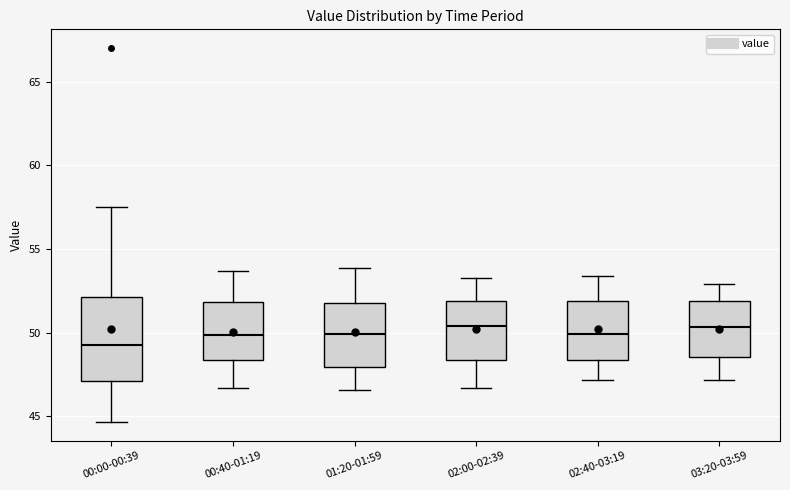

Where does the median line of the box for 01:20-01:59 sit on the y-axis? The values are not printed on the chart, so give them approximately, as read against the axis.

50.0